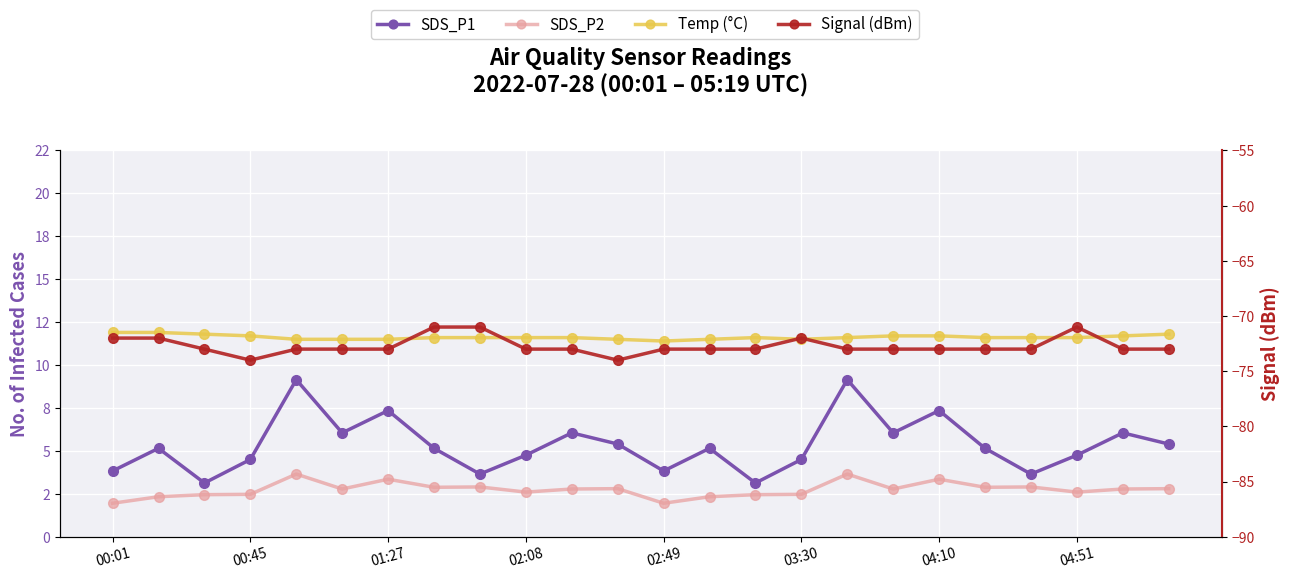

Which series changed the most between 12 and 13?

SDS_P1